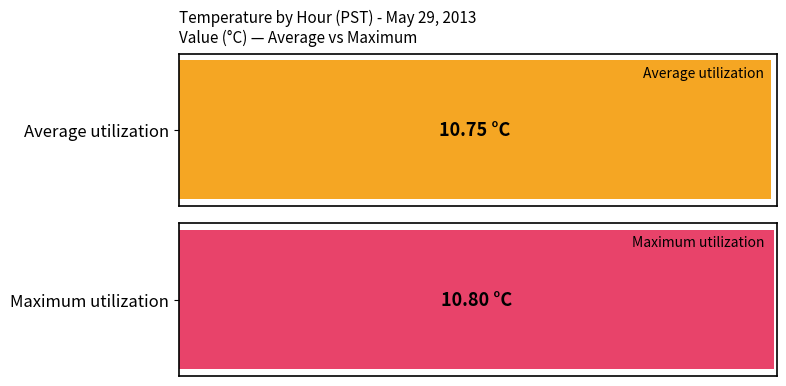

What are all the series names shown in the legend?

Average utilization, Maximum utilization